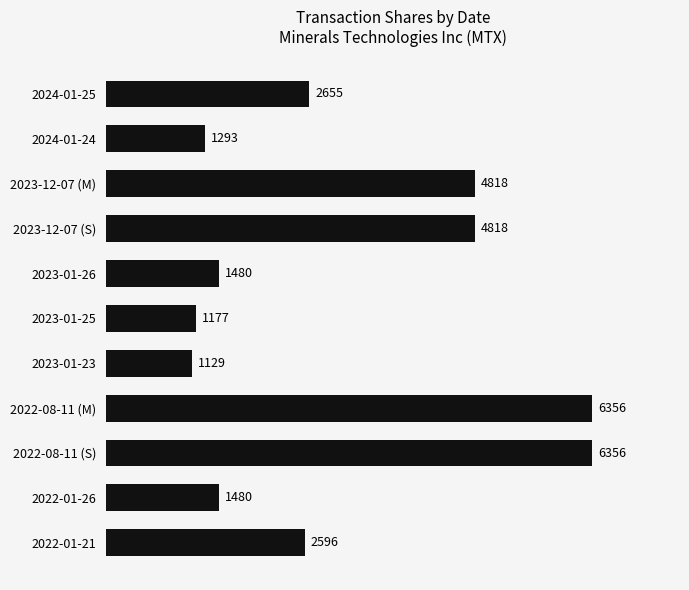

What position from the top is 2024-01-24?

2